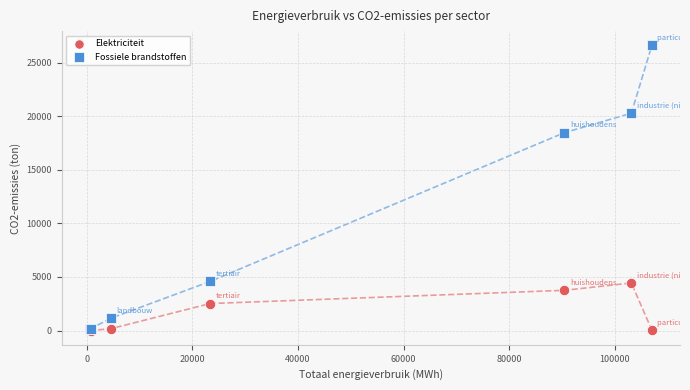

In the Elektriciteit series, what Y value is closest to 2220?

2520.9